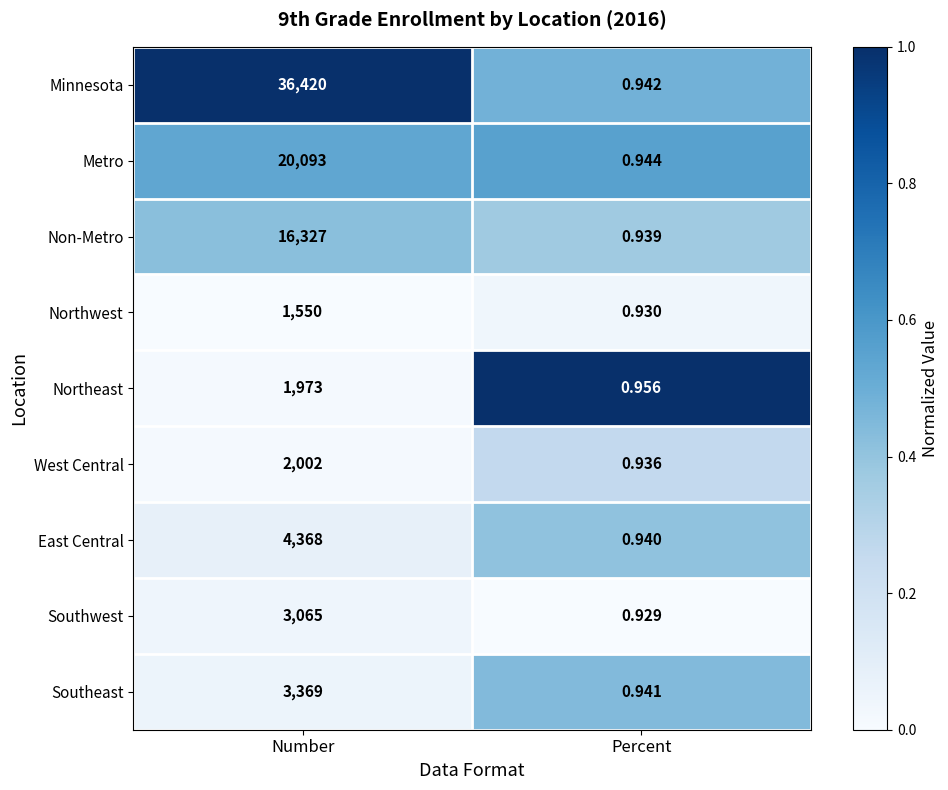

Between Number and Percent, which series saw the biggest shift?

Minnesota